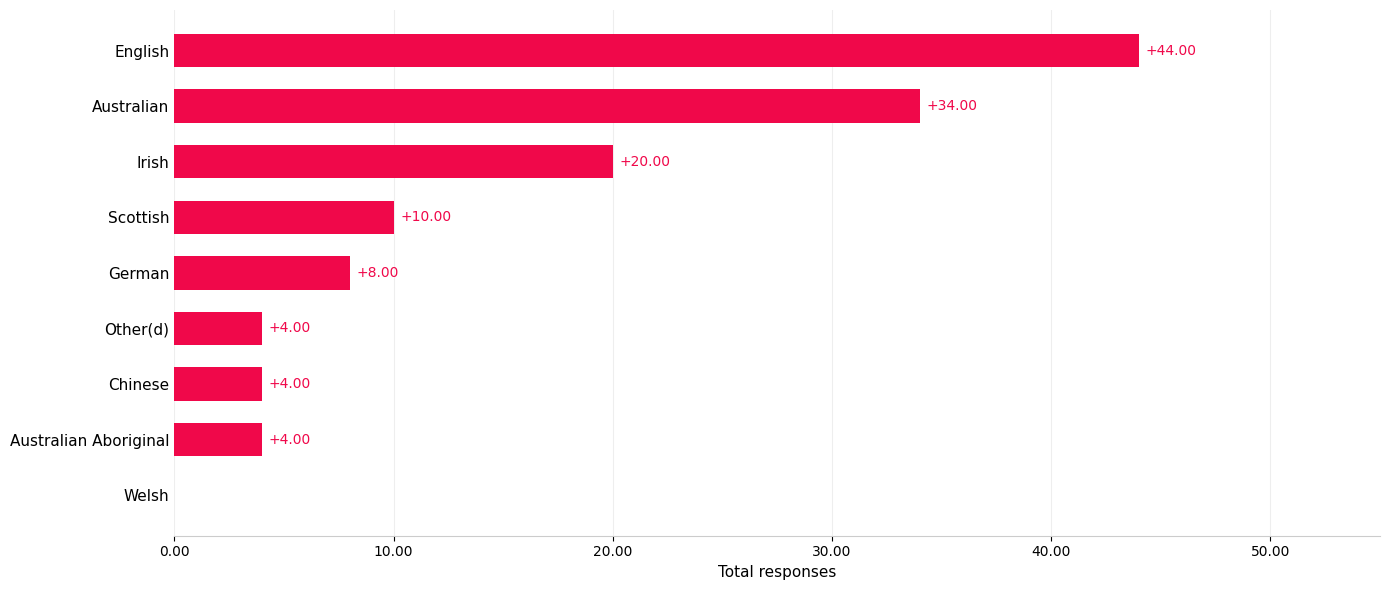

What is the change in value from German to Australian?

+26